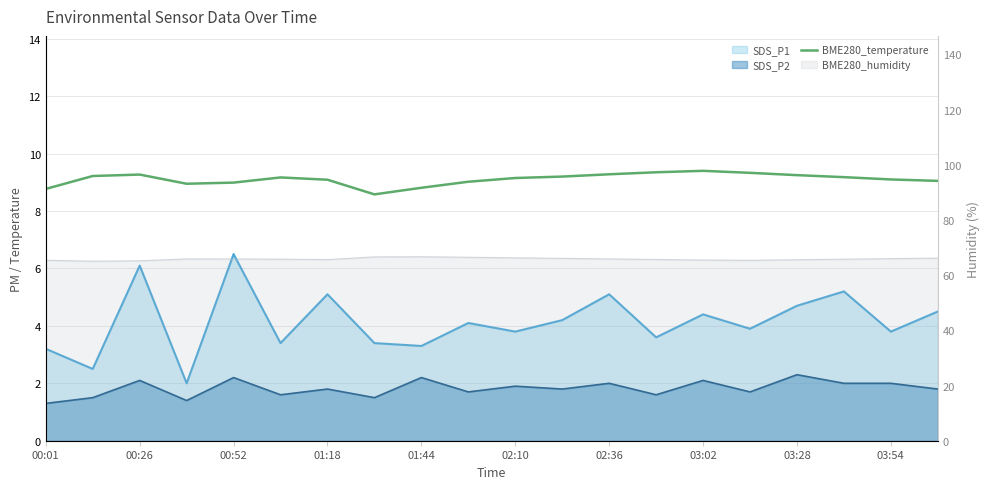

How many categories are shown in the chart?

20